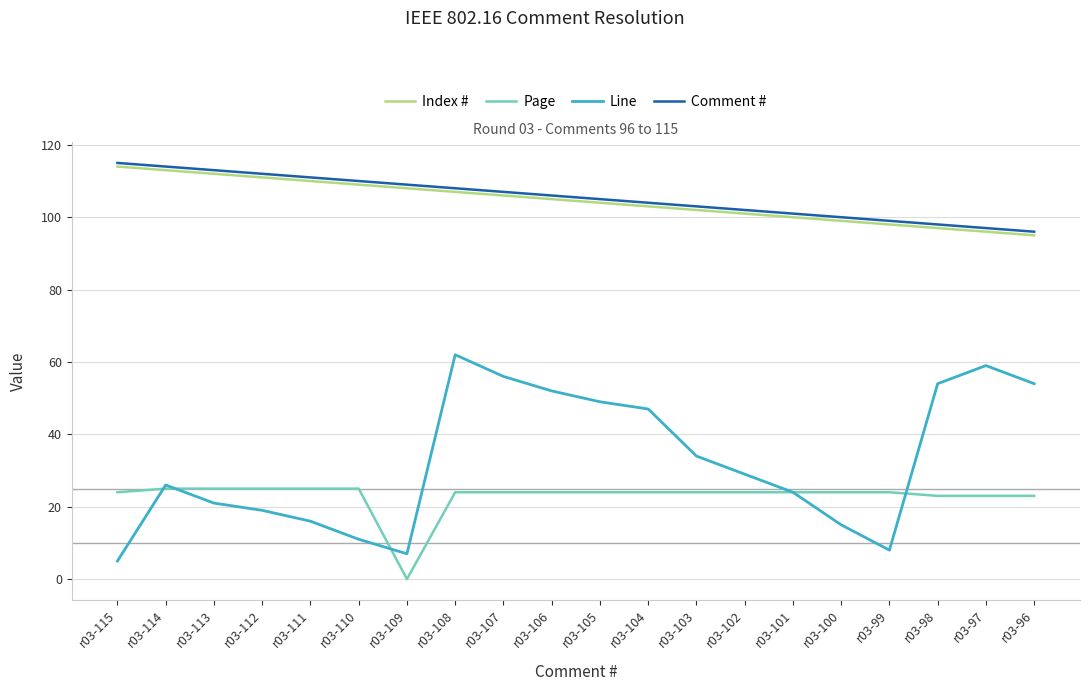

True or false: Page and Index # intersect in this chart.

False